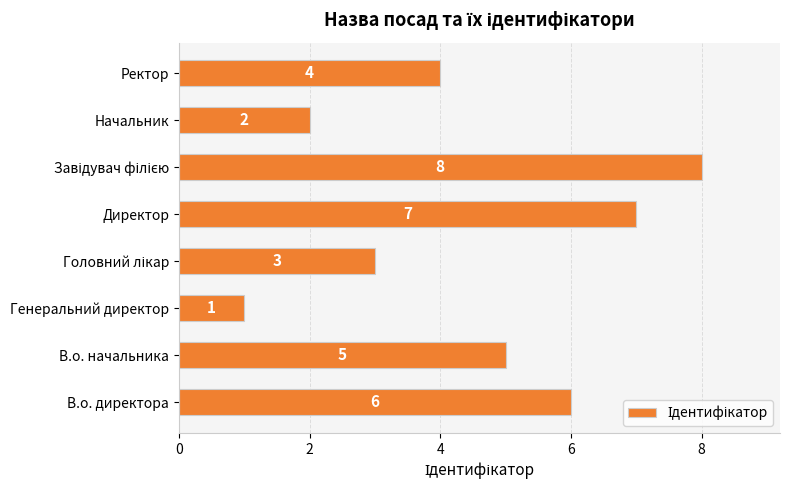

What is the difference between the maximum and minimum values?

7